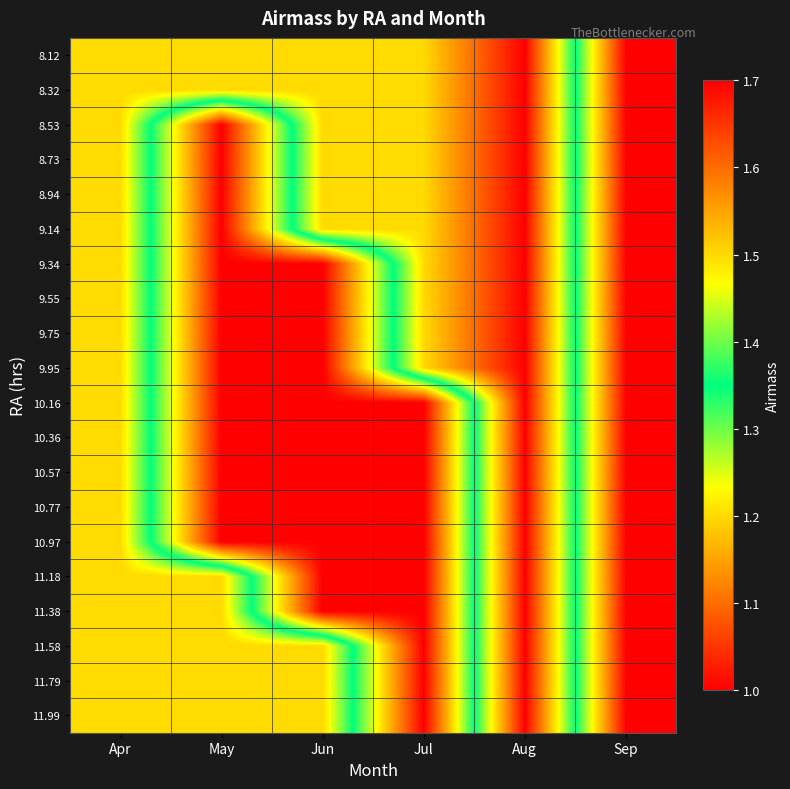

Which has a higher value, Jun or Apr?

Jun